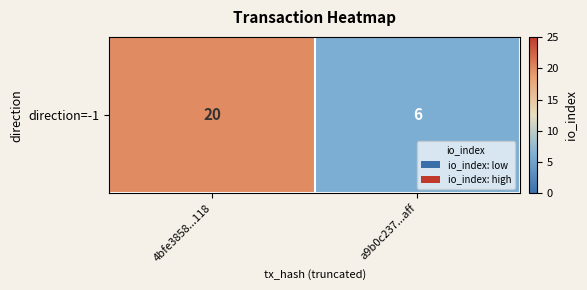

List the labels in order of value, largest first.

4bfe3858...118, a9b0c237...aff